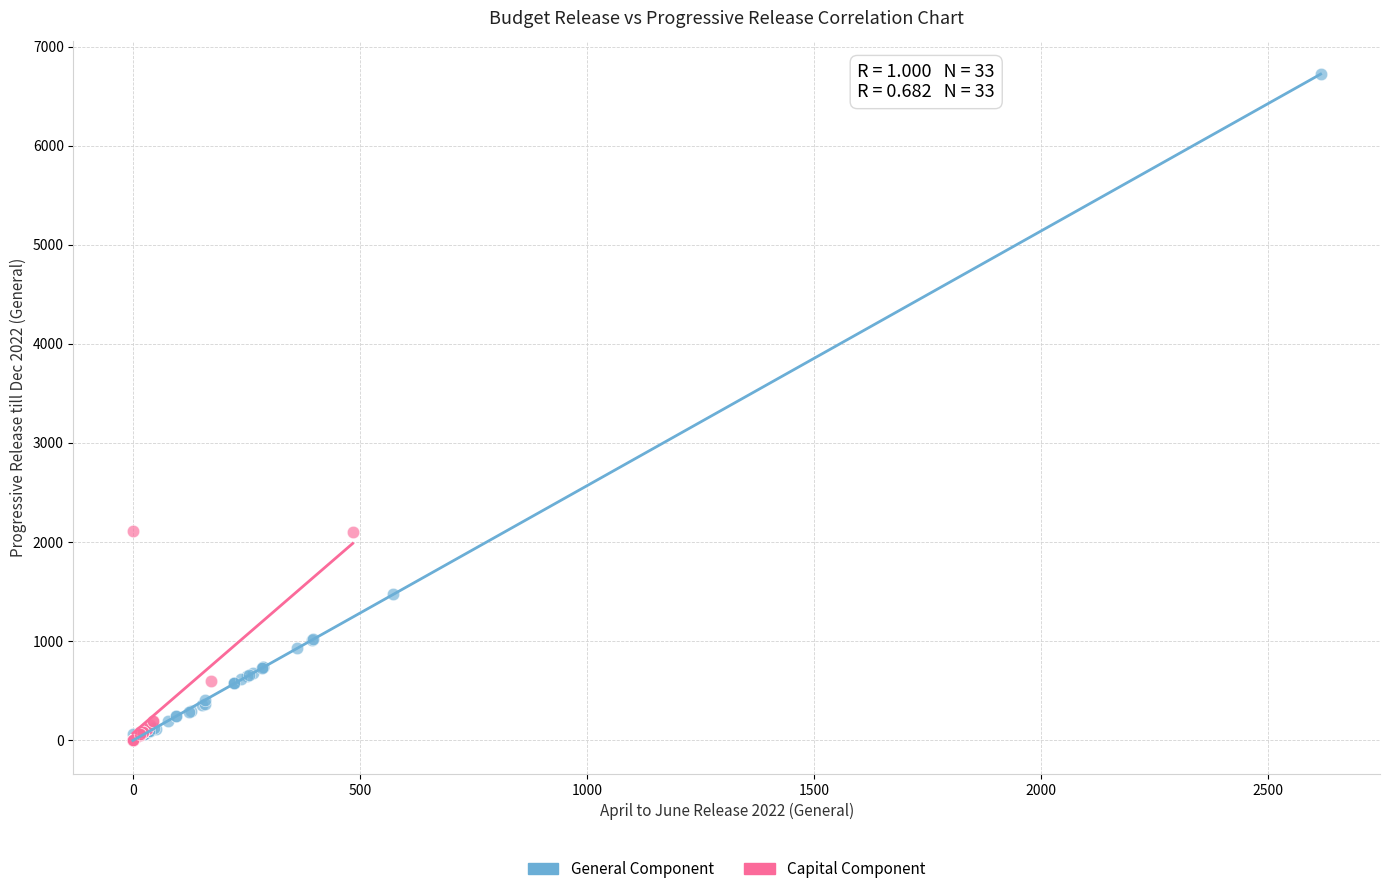

Which series contains the highest Y value?

General Component